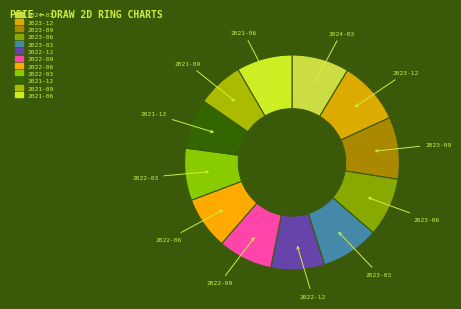

Which slice is the smallest?

2021-09